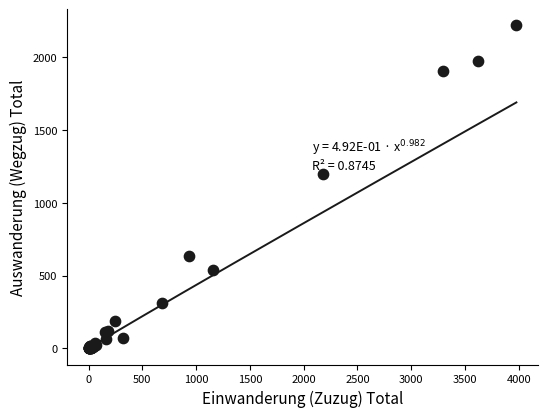

What Y value in the scatter plot is closest to 1110?

1197